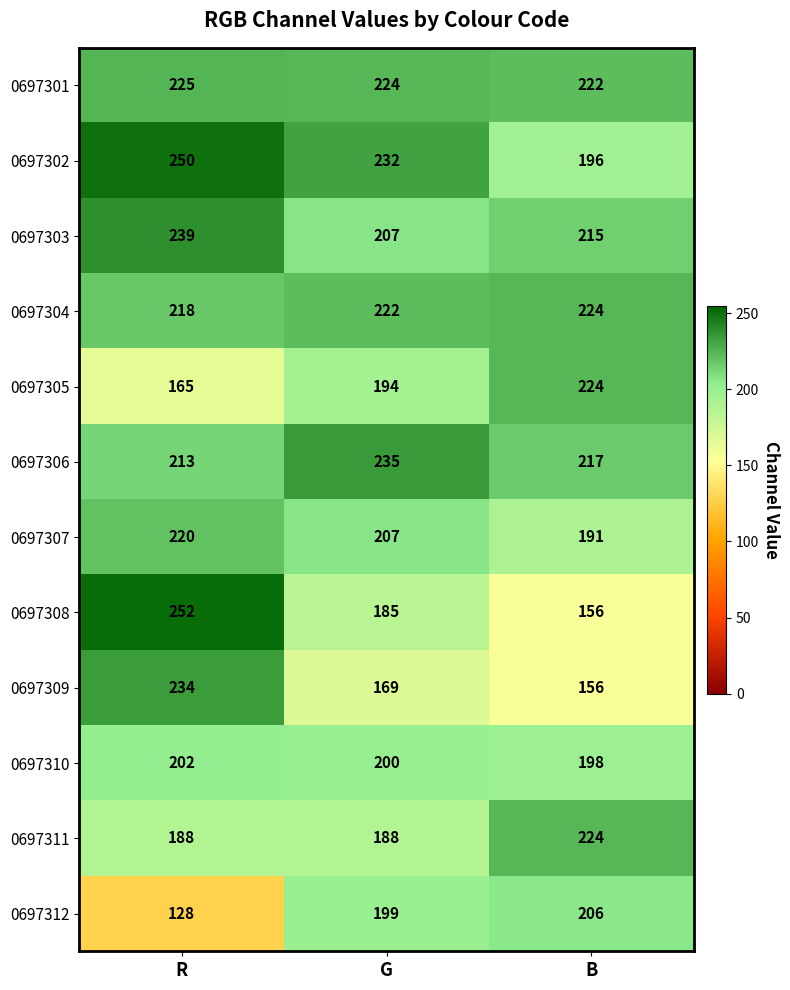

How many data points does each series have?

3